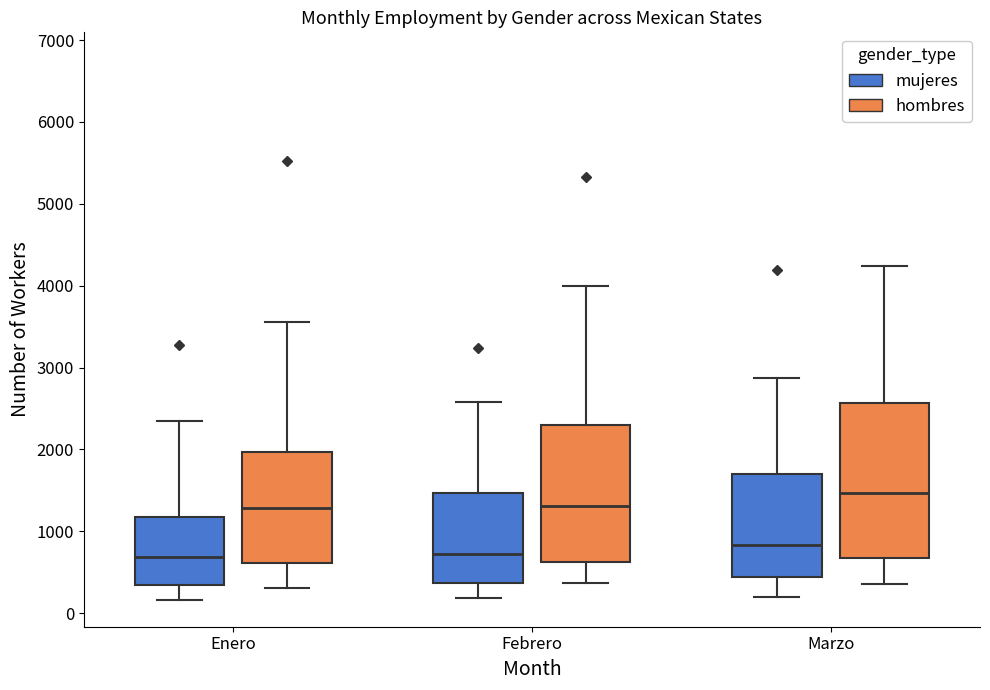

Reading left to right, read every box against the y-axis: the position of its median line, the range the box covers, and the ends of its whiskers. The values are not printed on the chart, so give them approximately, as read against the axis.

Enero (mujeres): median 700, box 300 to 1200, whiskers 200 to 2300
Enero (hombres): median 1300, box 600 to 2000, whiskers 300 to 3600
Febrero (mujeres): median 700, box 400 to 1500, whiskers 200 to 2600
Febrero (hombres): median 1300, box 600 to 2300, whiskers 400 to 4000
Marzo (mujeres): median 800, box 400 to 1700, whiskers 200 to 2900
Marzo (hombres): median 1500, box 700 to 2600, whiskers 400 to 4200